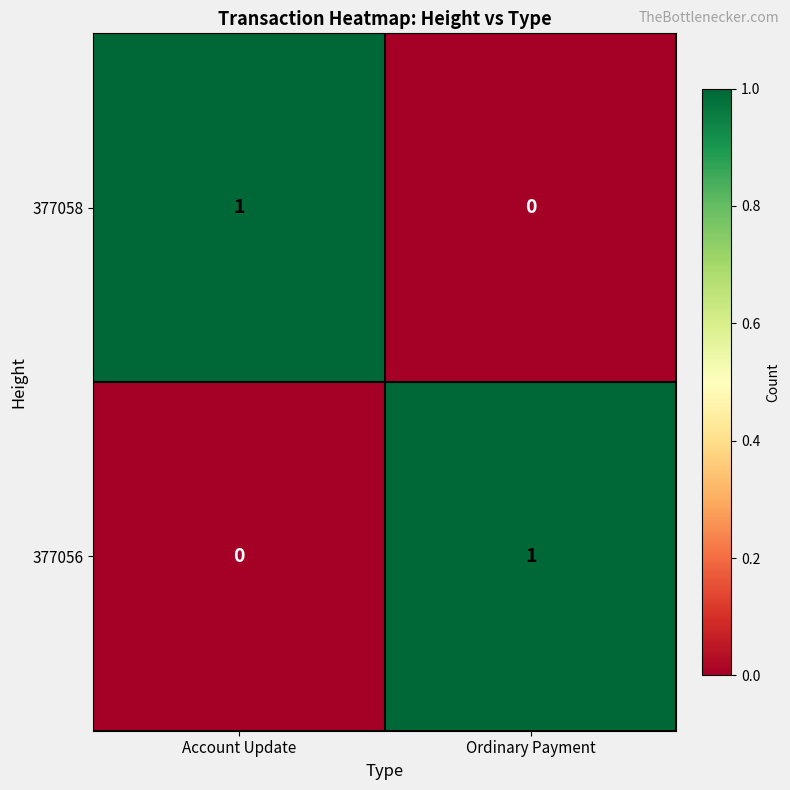

True or false: 377056 has a value of 1 at Account Update.

False